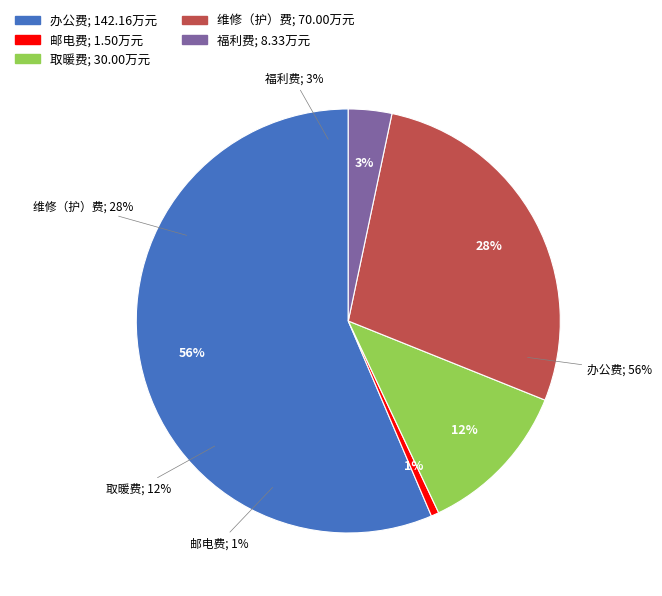

Rank the categories by value from lowest to highest.

邮电费, 福利费, 取暖费, 维修（护）费, 办公费